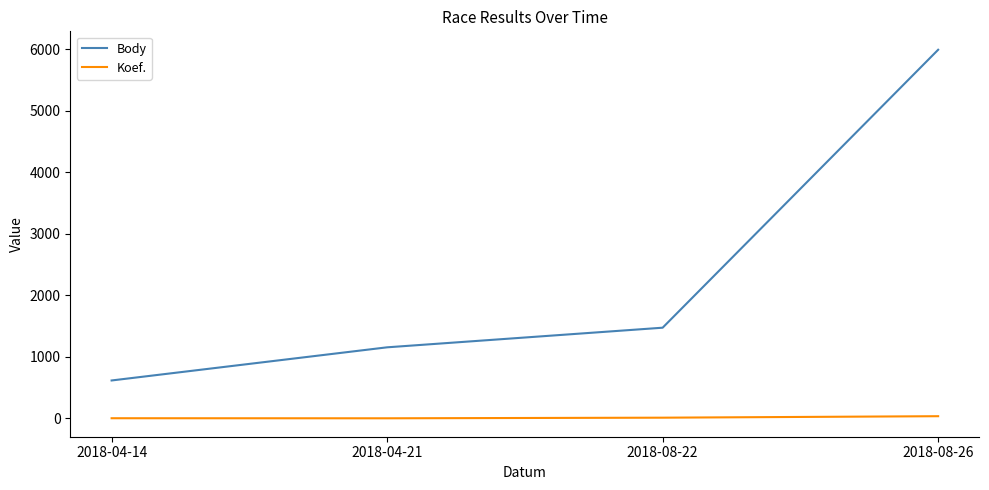

True or false: Body and Koef. cross at least once.

False